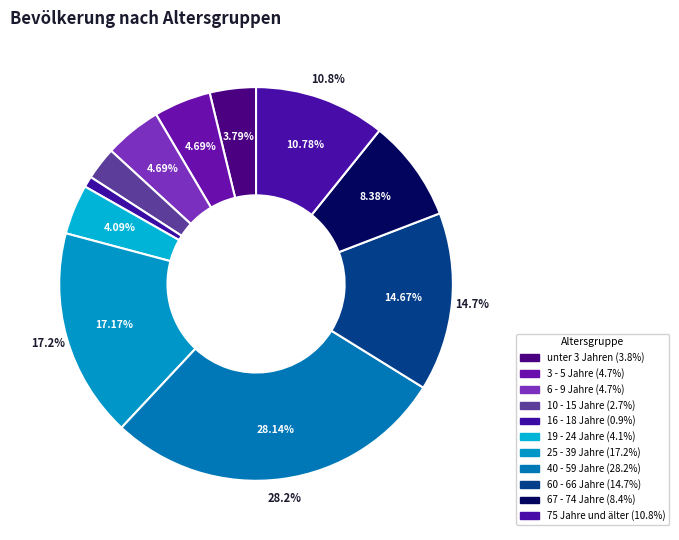

Is 75 Jahre und älter the majority of the pie?

No